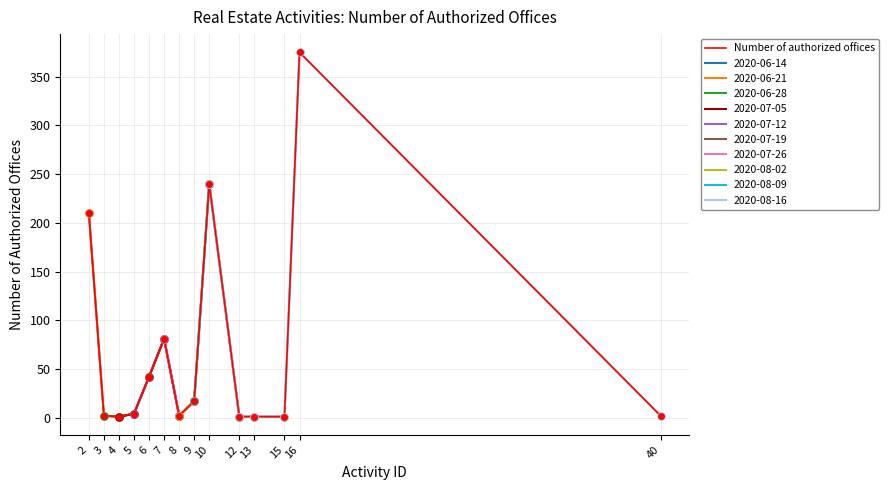

What is the approximate value at 3?

2